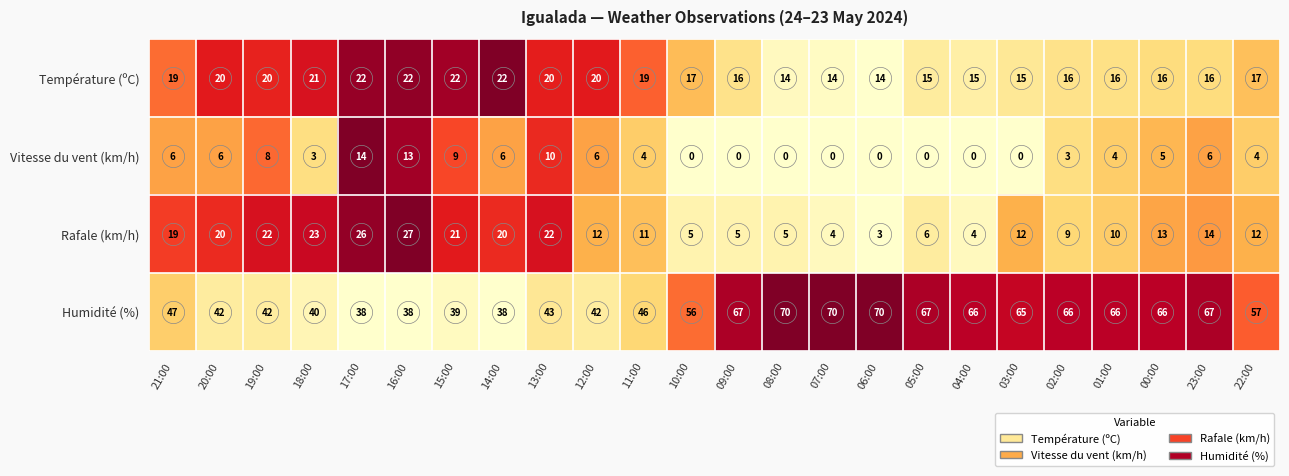

True or false: Humidité (%) has a value of 35 at 10:00.

False